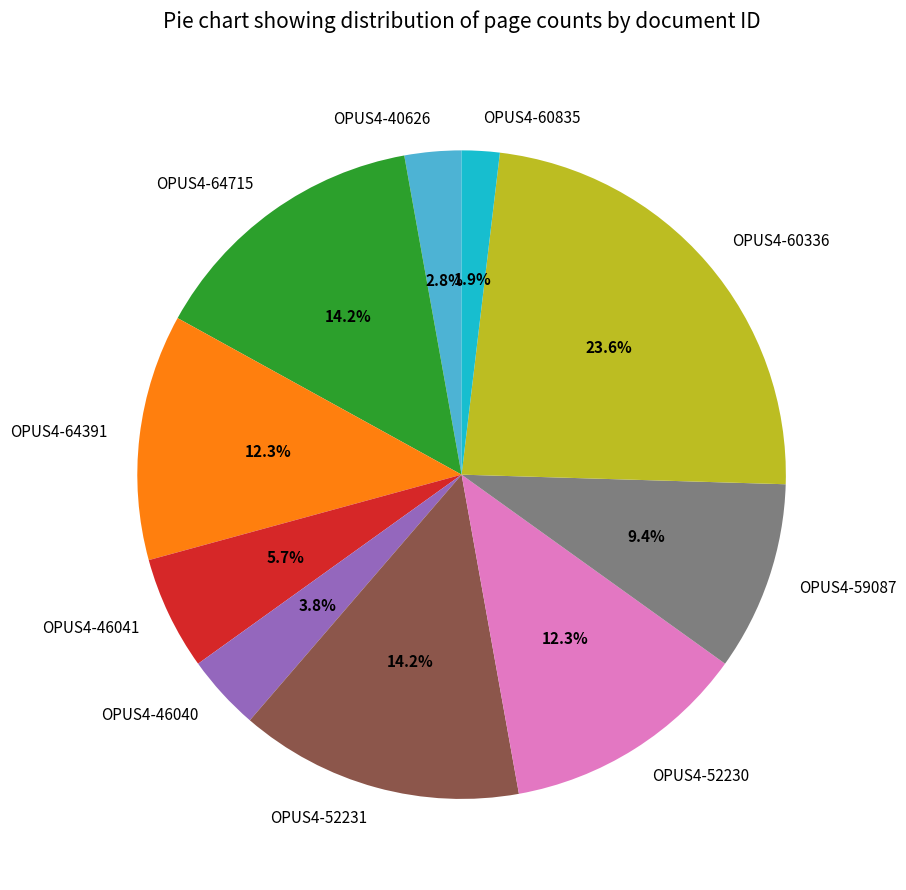

To the nearest percent, what is the average slice percentage?

10%